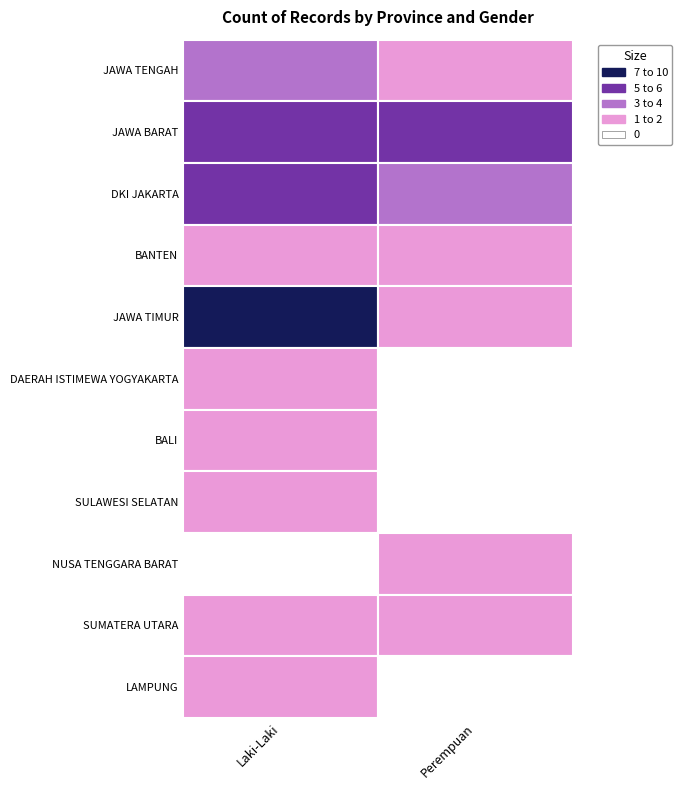

At how many categories does at least one series exceed 0?

2